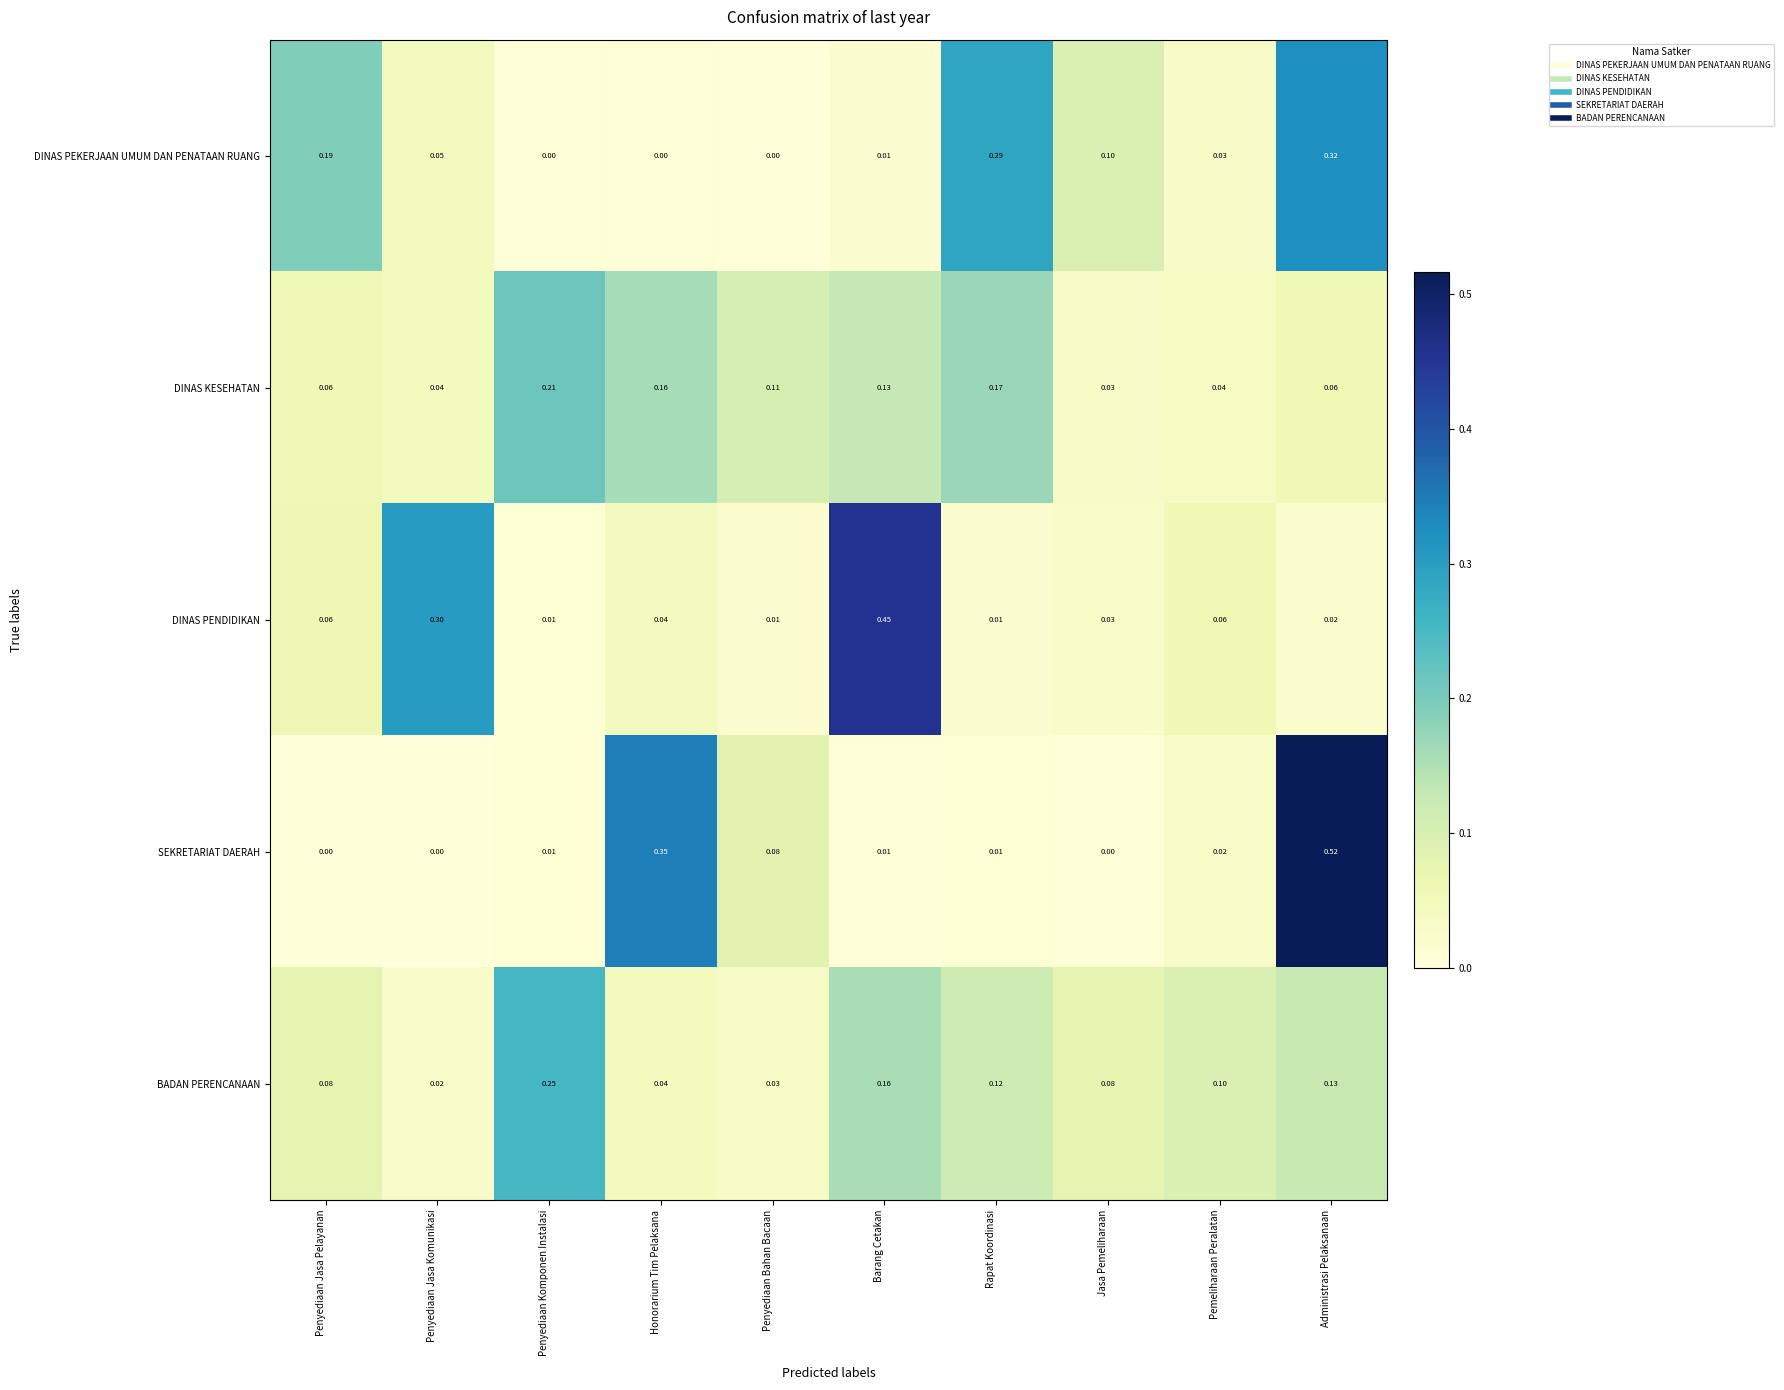

Which series has the widest spread of values?

SEKRETARIAT DAERAH